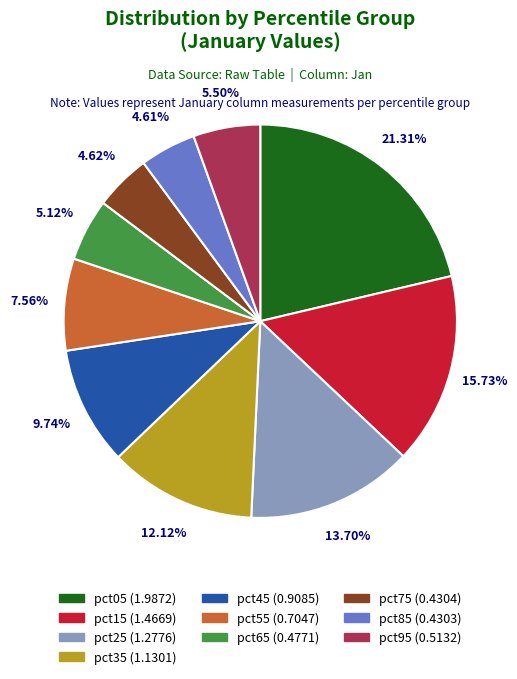

What is the total percentage of pct95 and pct85?

10.1%